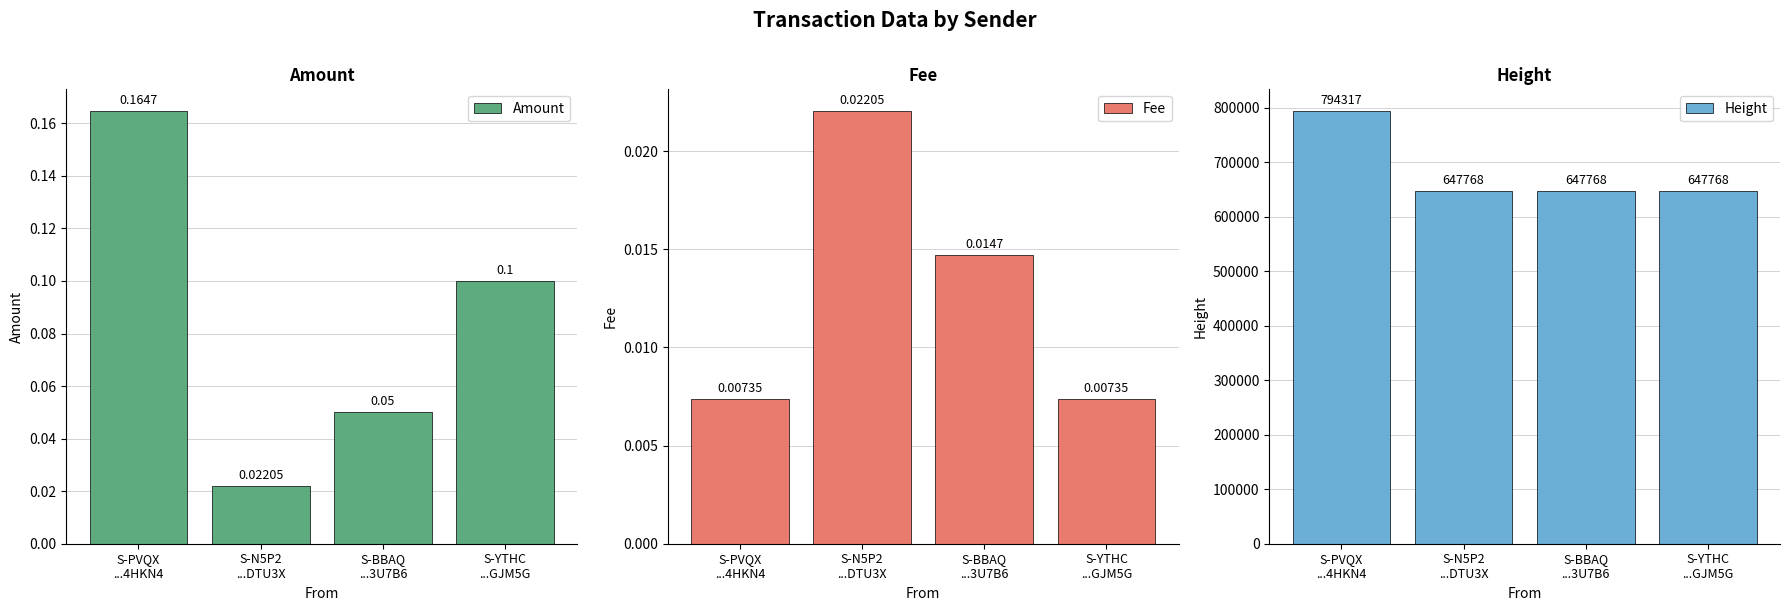

Count the Amount values in the range 0 to 1.

4